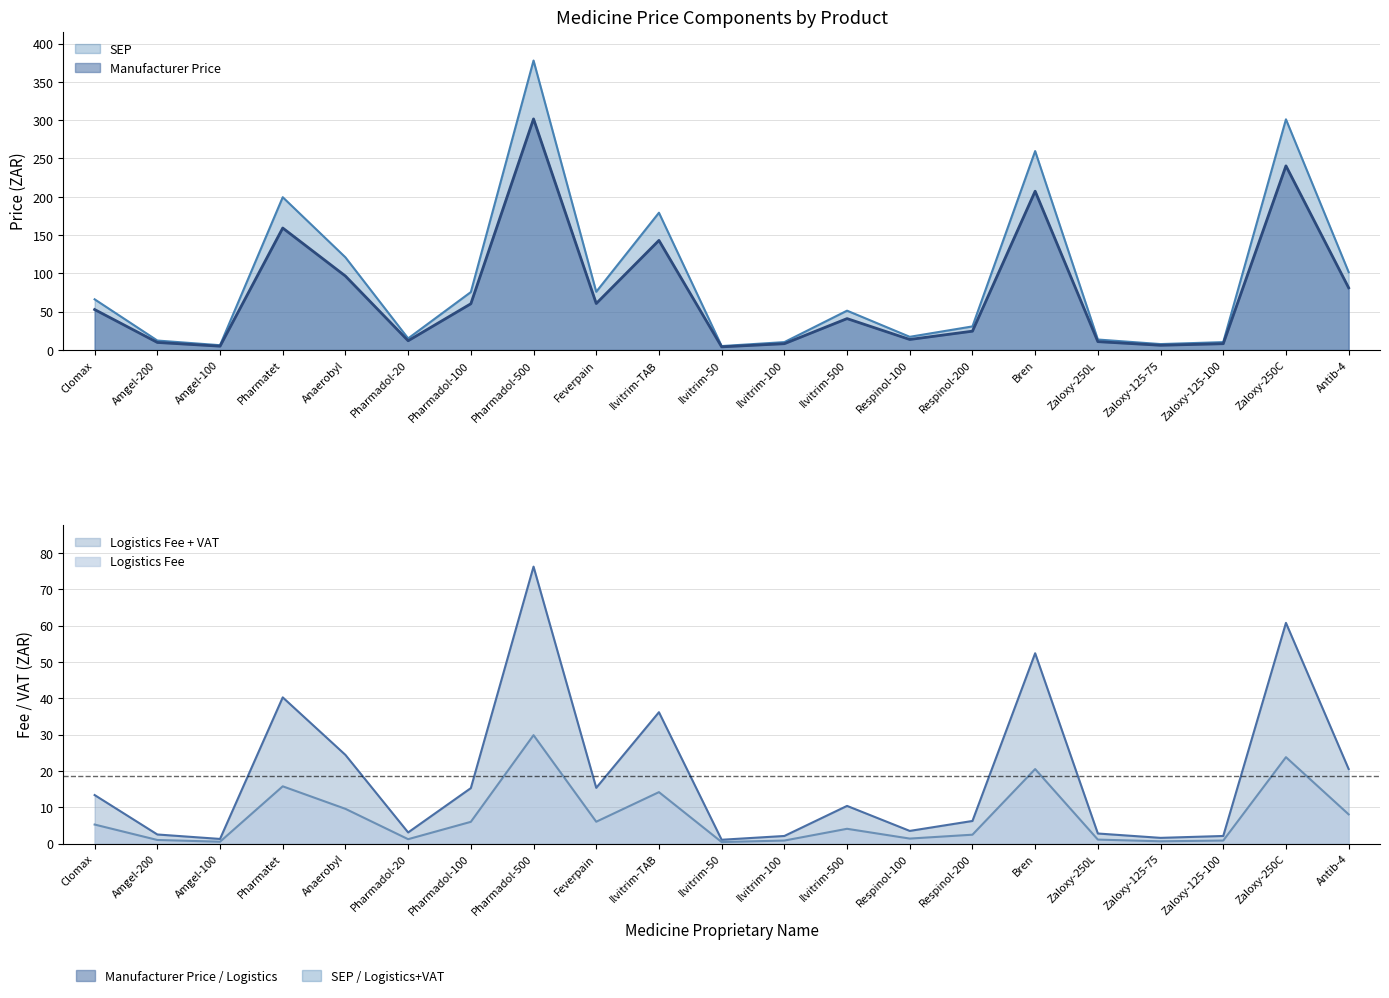

Does the chart display data point markers on the line(s)?

No